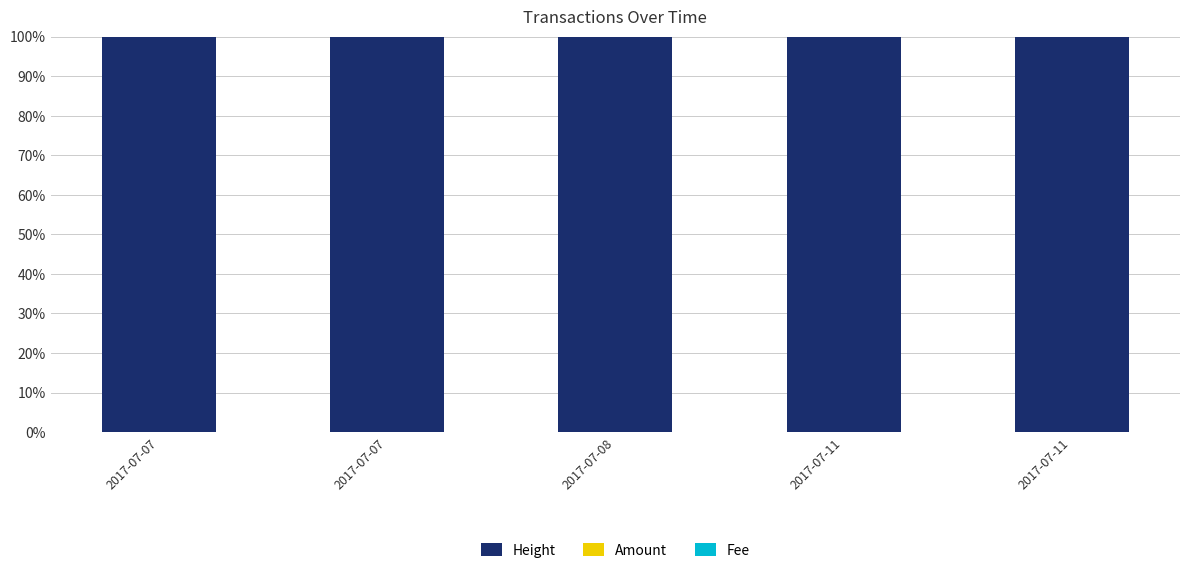

Are the bars horizontal?

No